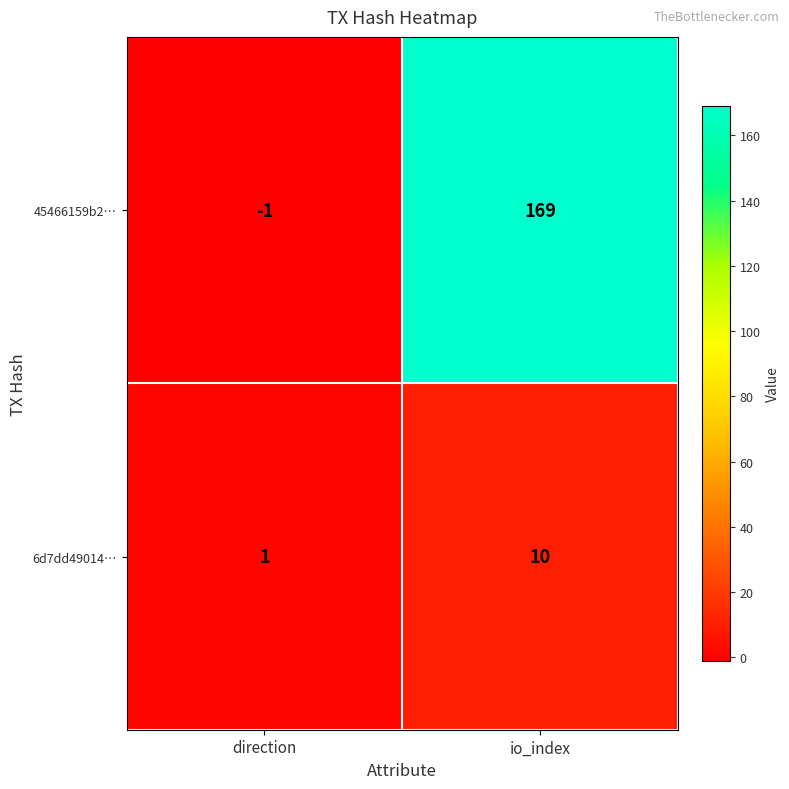

Read the 6d7dd49014… value at io_index.

10